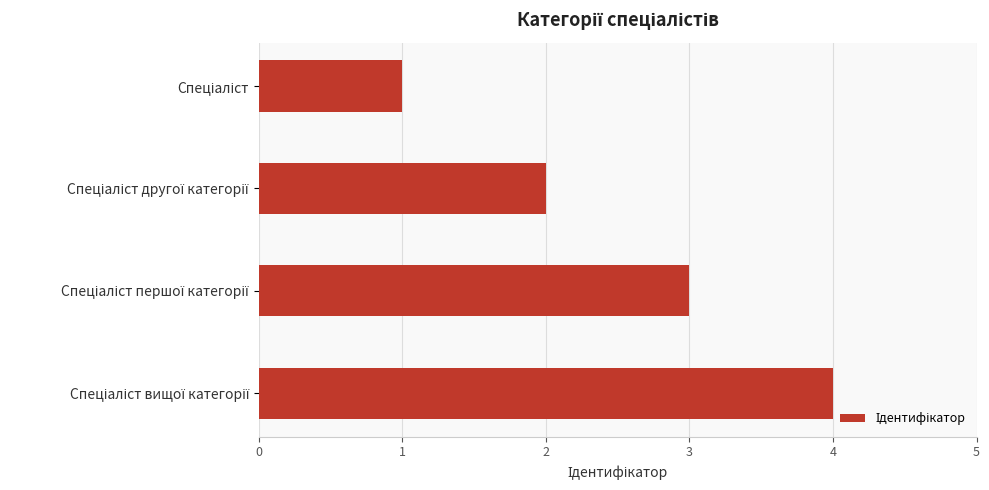

What is the difference between the maximum and minimum values?

3